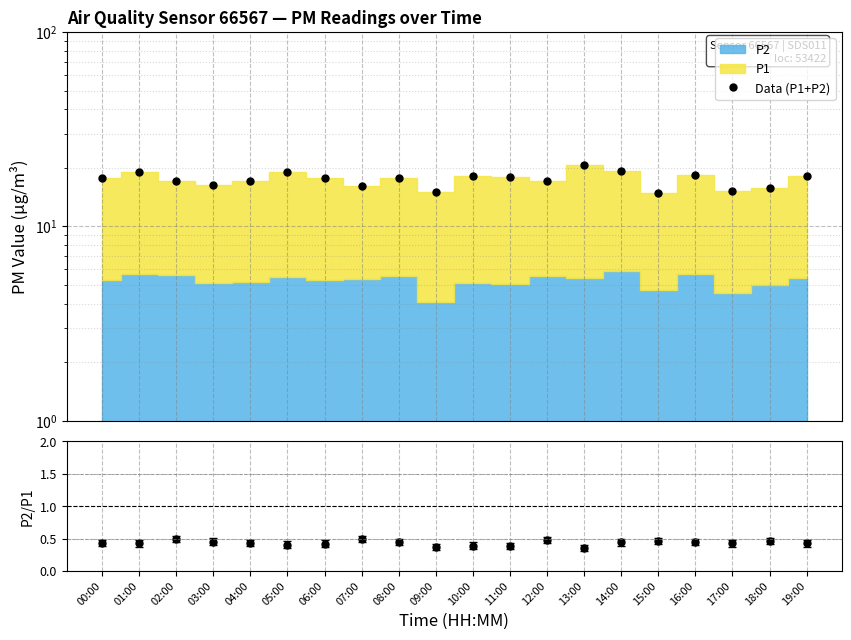

How many lines are shown in the chart?

2